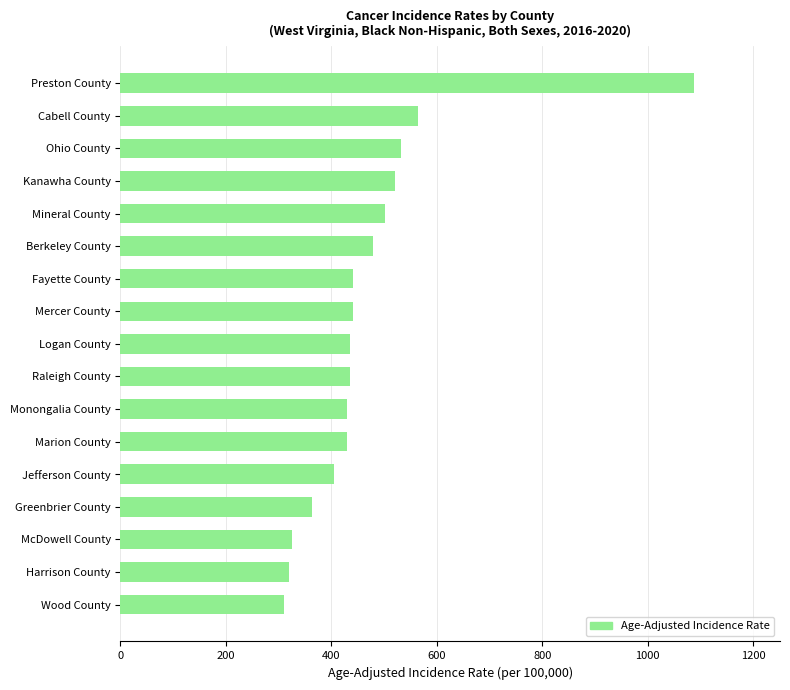

True or false: the data shows 362.8 at Greenbrier County.

True